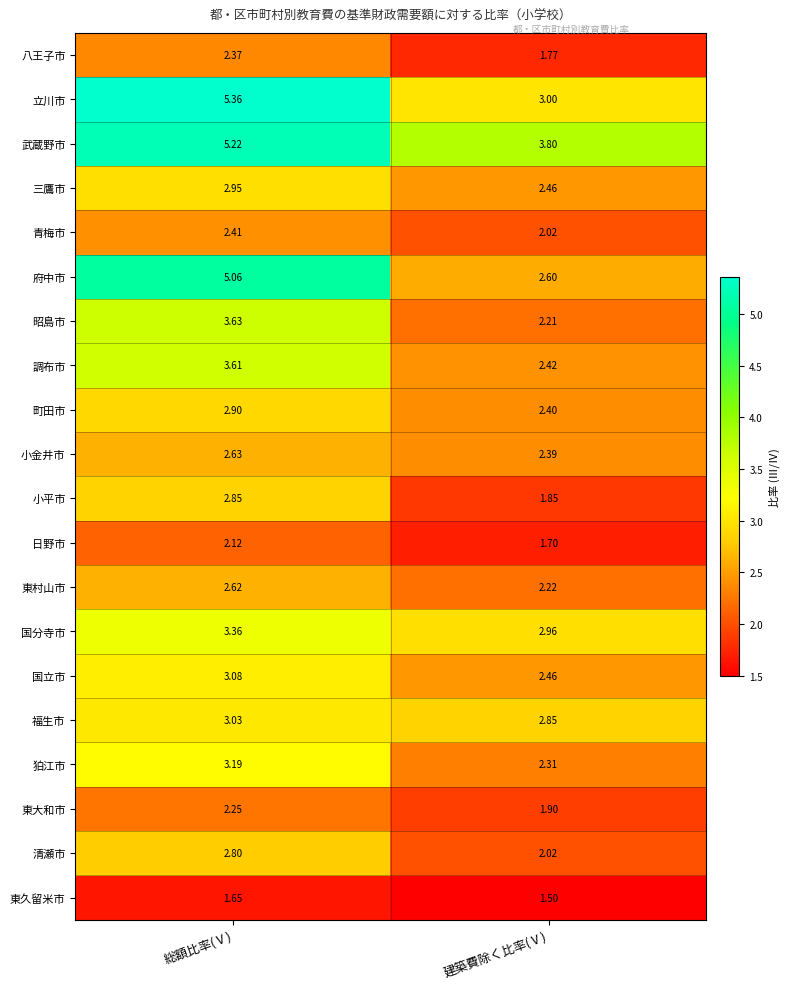

Rank the series at 総額比率(Ⅴ) from lowest to highest value.

東久留米市, 日野市, 東大和市, 八王子市, 青梅市, 東村山市, 小金井市, 清瀬市, 小平市, 町田市, 三鷹市, 福生市, 国立市, 狛江市, 国分寺市, 調布市, 昭島市, 府中市, 武蔵野市, 立川市